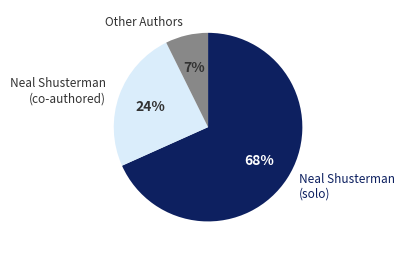

True or false: Other Authors accounts for 1% of the total.

False